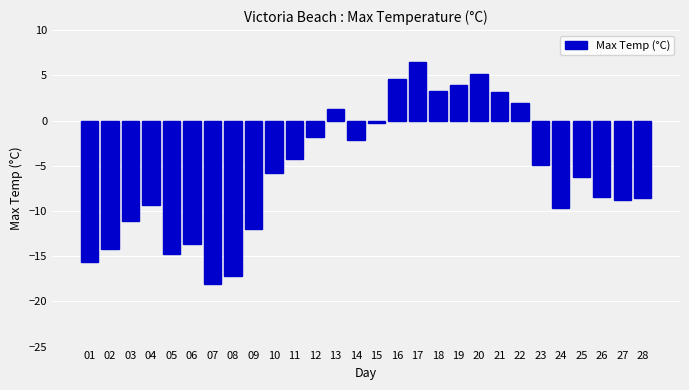

Which has a higher value, 28 or 07?

28